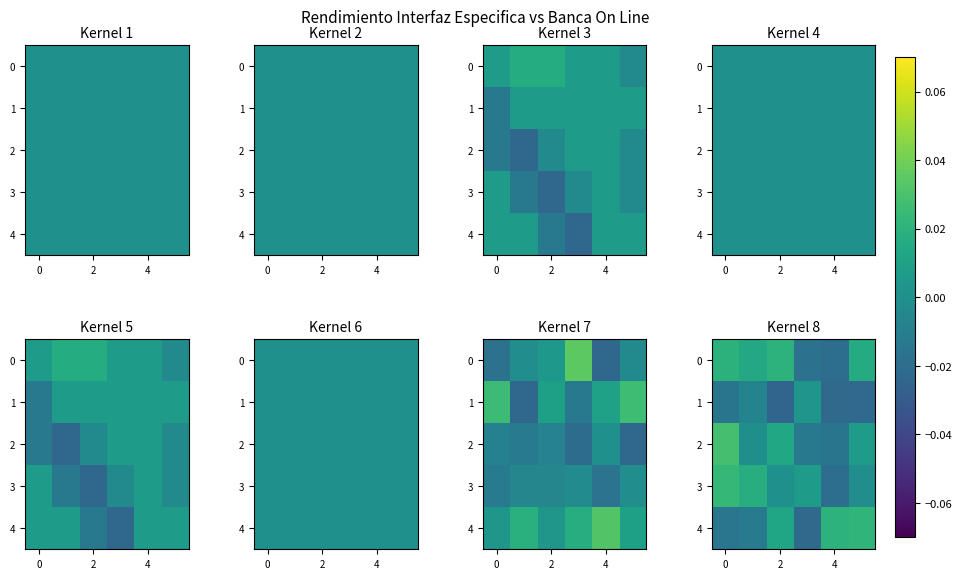

Is it true that row_1 equals -0.0 at 5?

True